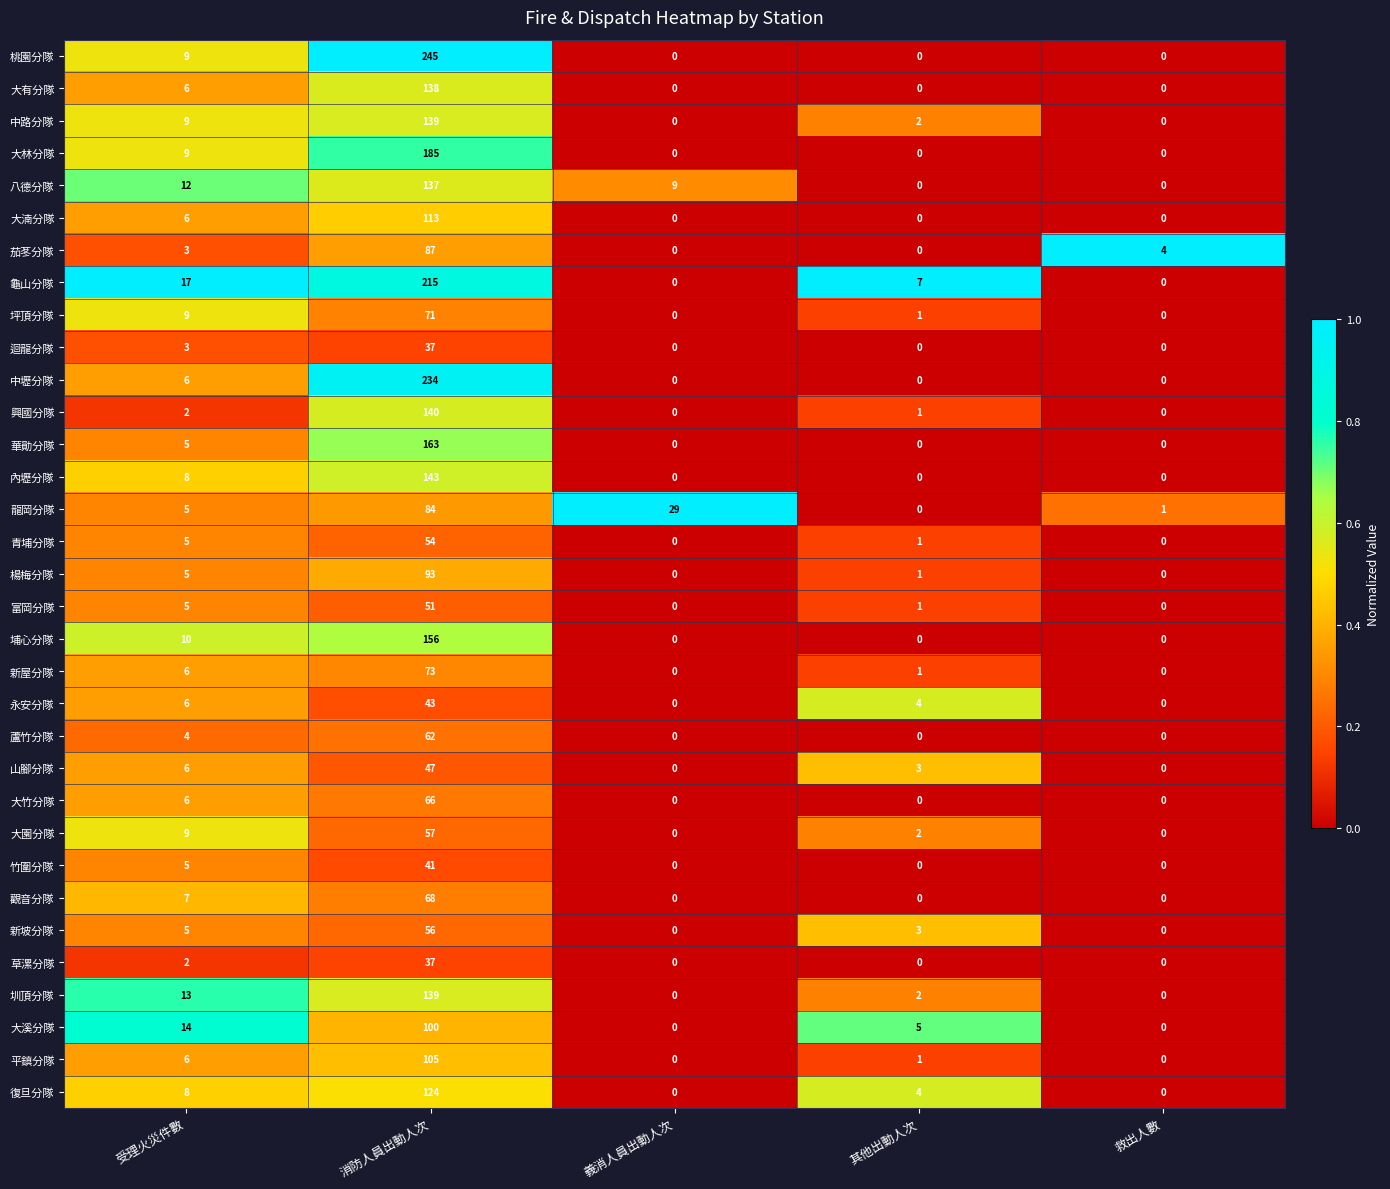

At which category is the sum across all series the highest?

消防人員出動人次